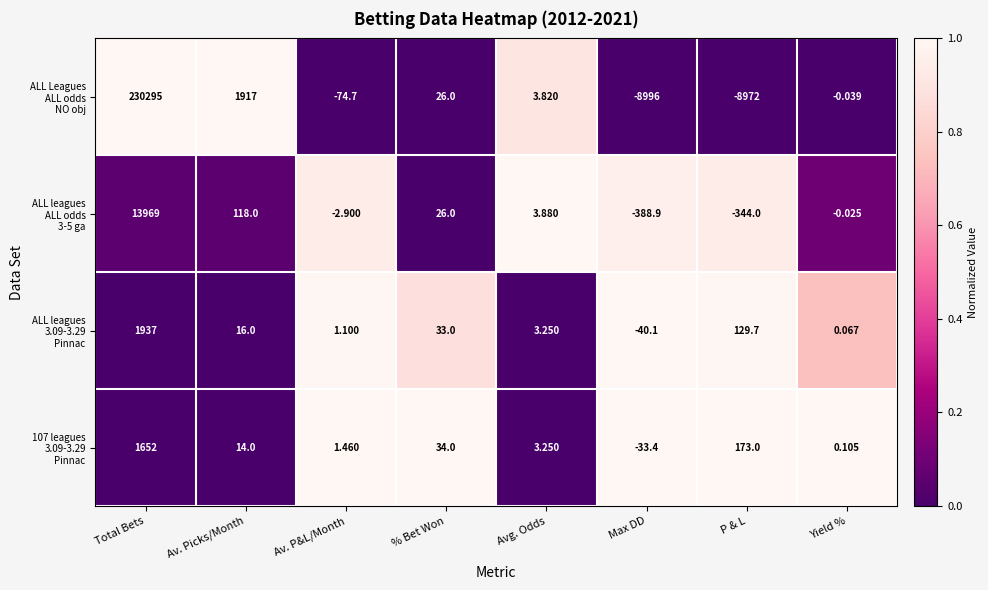

Which label corresponds to the smallest value in the chart?

Max DD